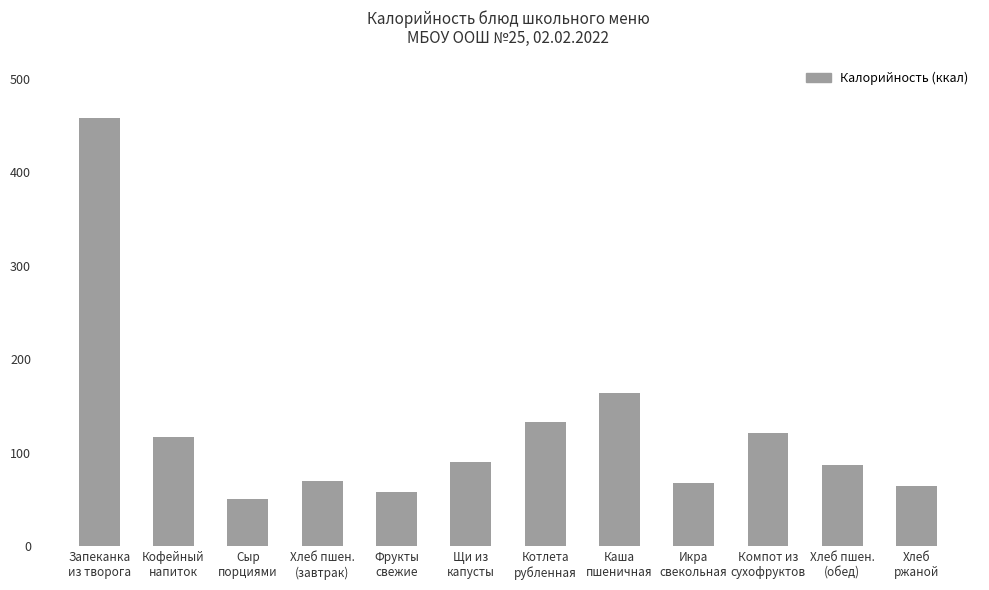

What value does the data have at Кофейный
напиток?

116.8